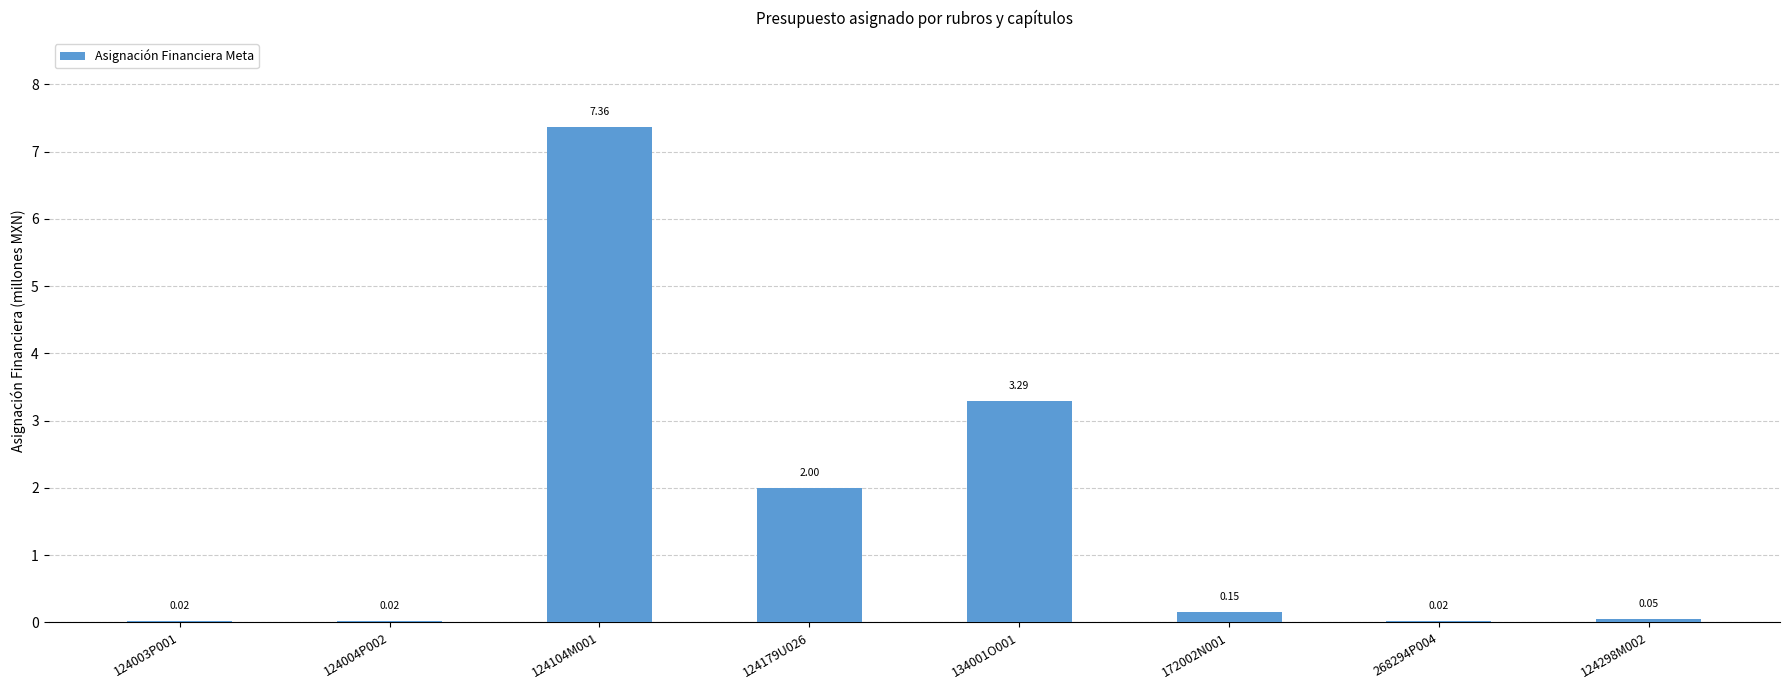

What is the change in value from 124004P002 to 172002N001?

+0.1